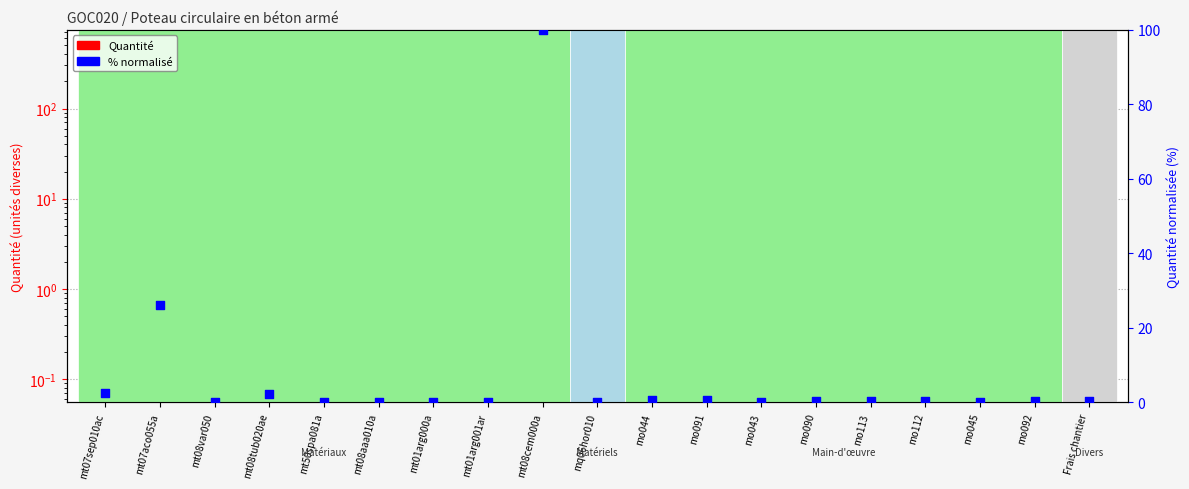

What are all the series names shown in the legend?

Quantité, % normalisé